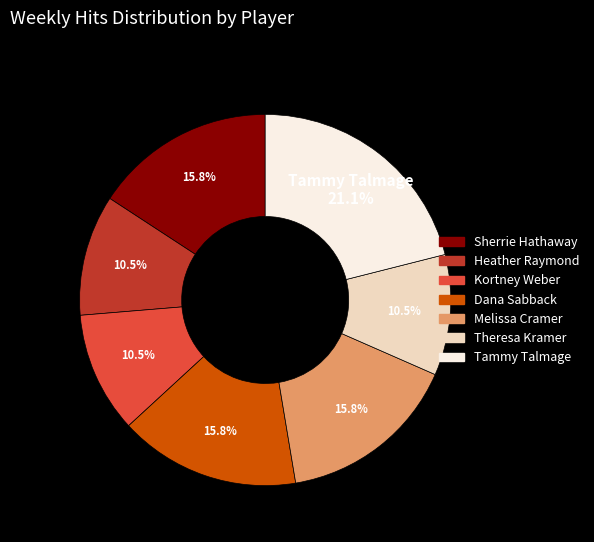

Between Heather Raymond and Sherrie Hathaway, which is larger?

Sherrie Hathaway